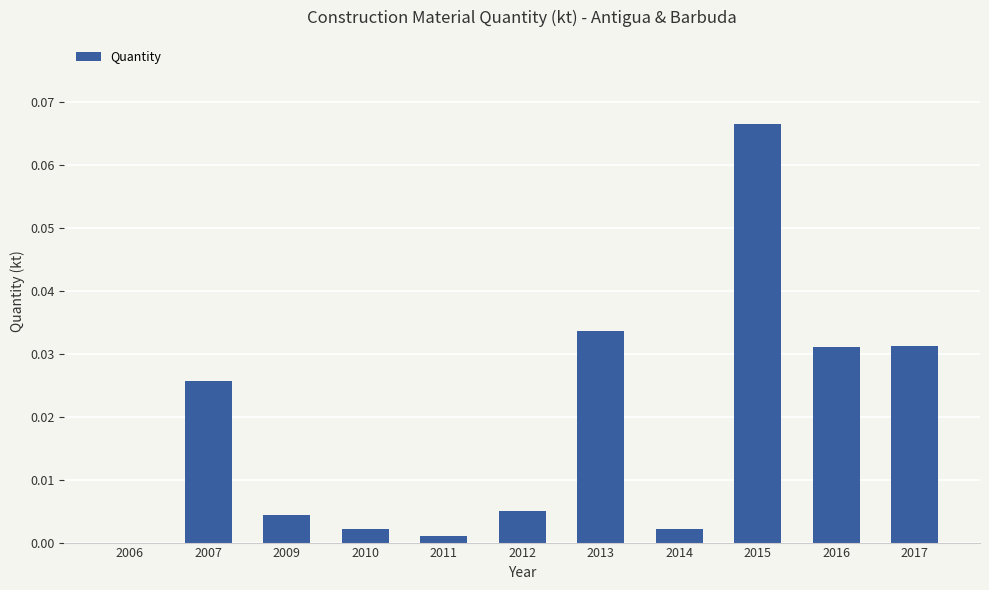

True or false: the data shows 0.0 at 2012.

True